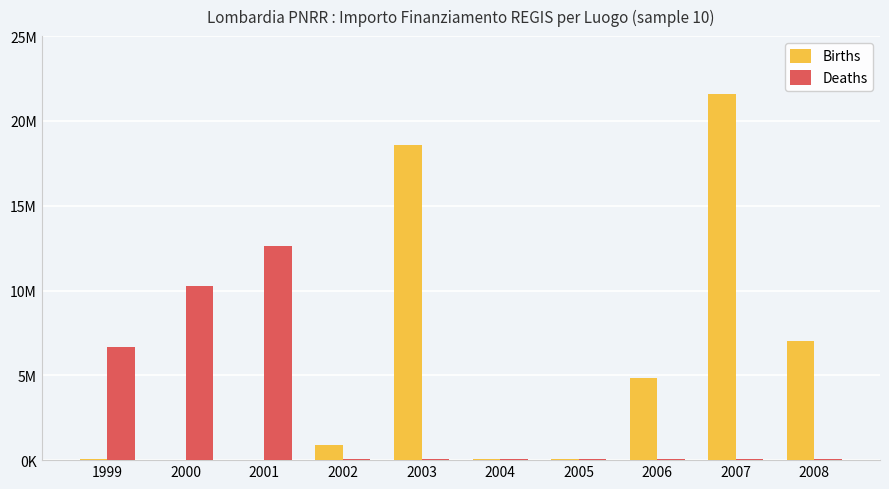

What is the average value of the Deaths series?

2994694.1